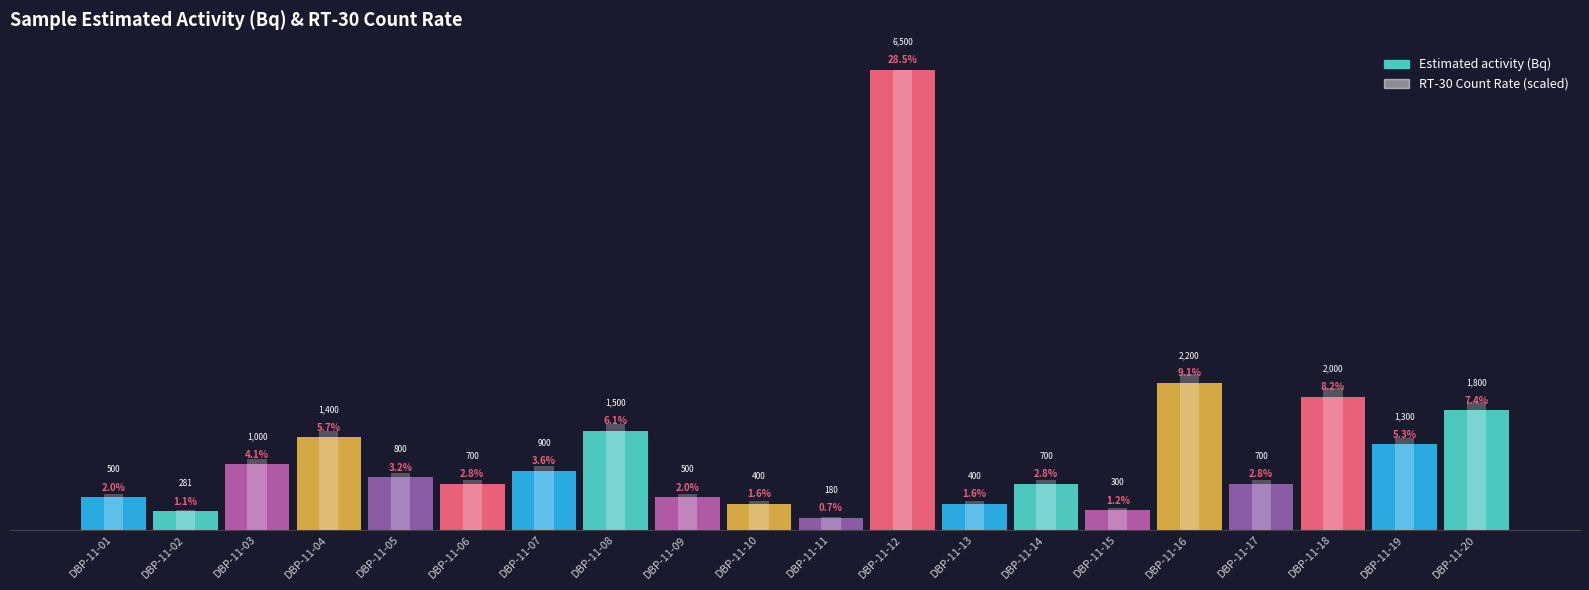

What is the difference between the maximum and minimum values in the RT-30 Count Rate (scaled) series?

47355.1